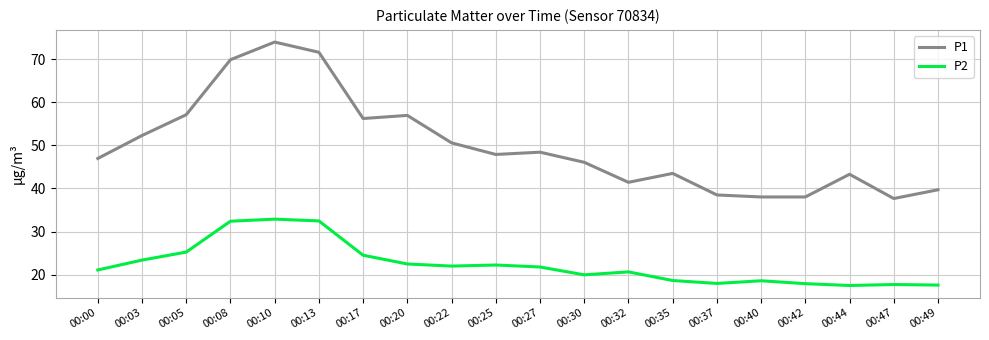

What are all the series names shown in the legend?

P1, P2